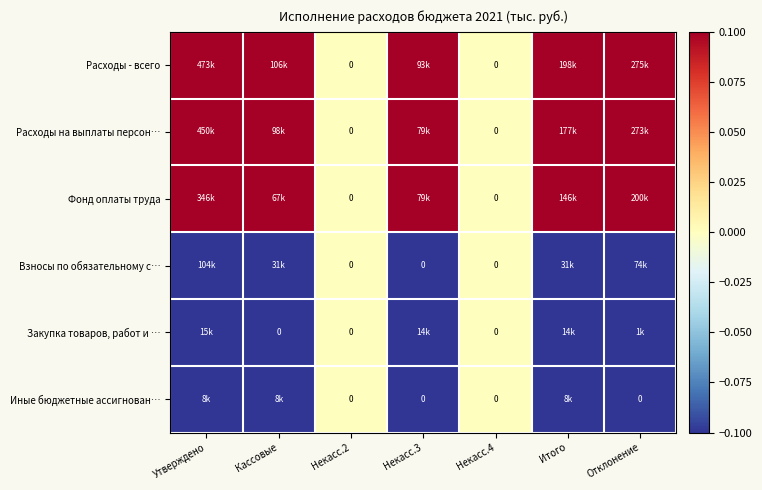

Which series has the largest total across all categories?

Расходы - всего